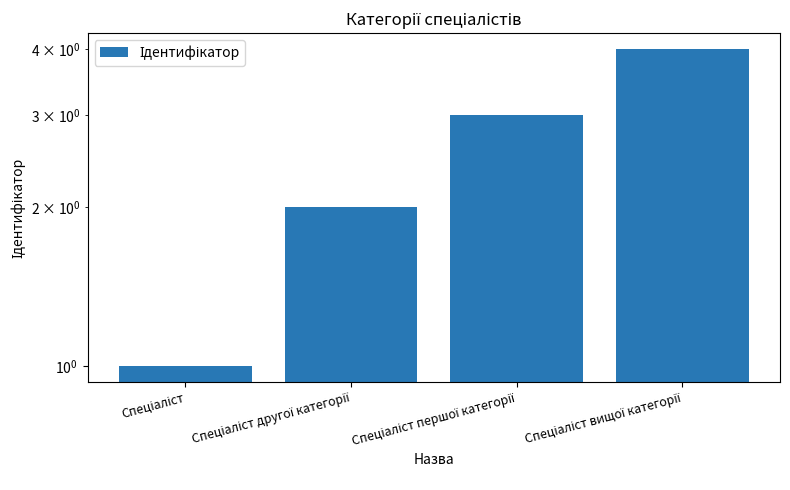

Is it true that the value at Спеціаліст is 1?

False